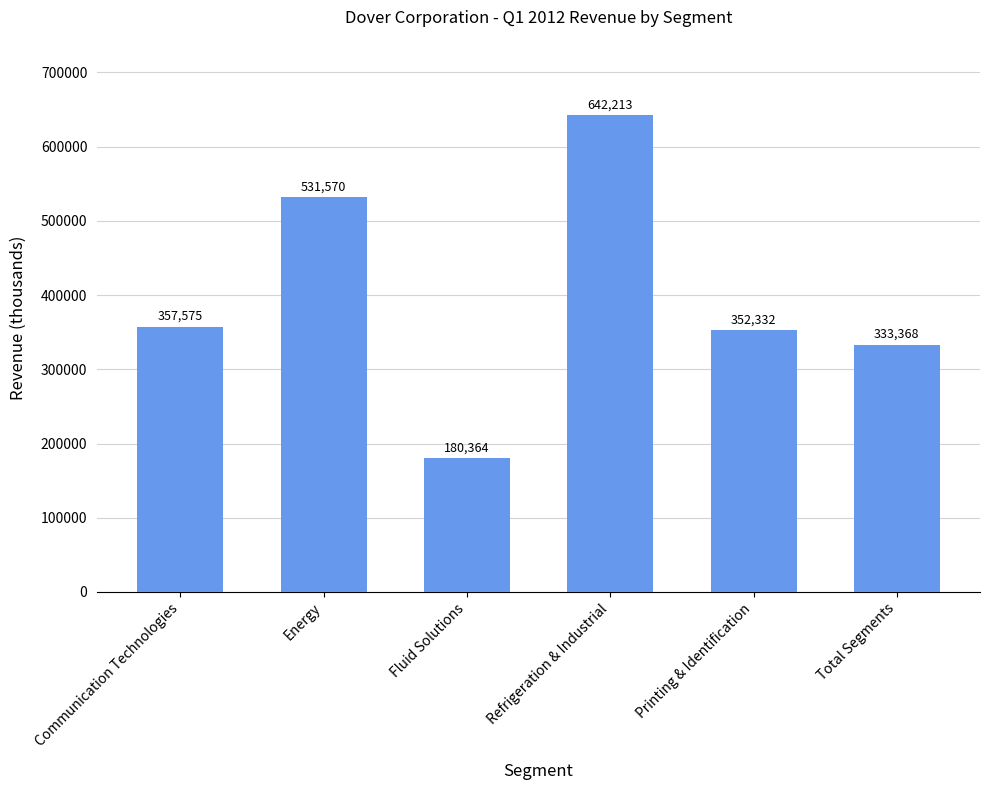

The value at Total Segments is 333368. True or false?

True